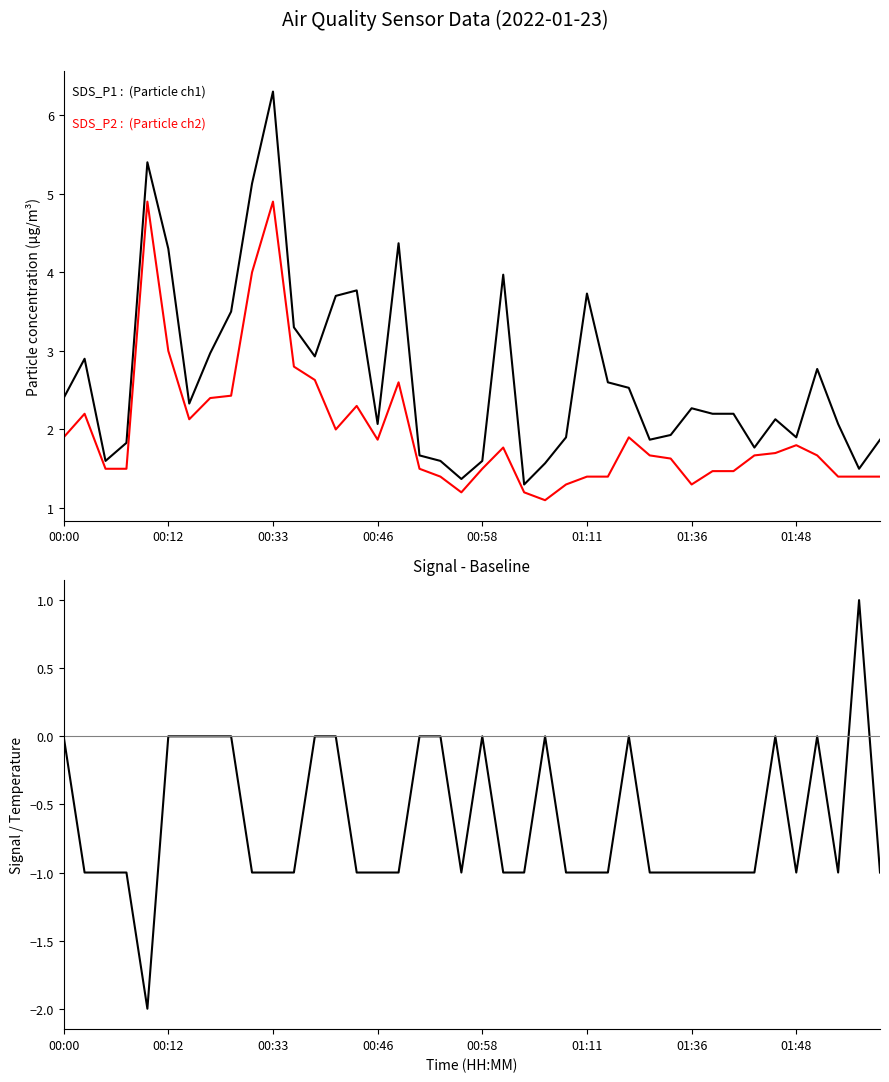

At 19, list the series in order from largest to smallest.

SDS_P1, SDS_P2 (reference), Signal (offset)